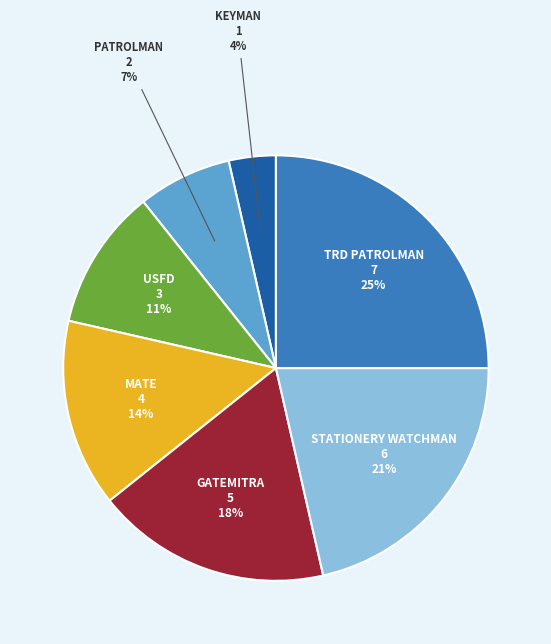

Is there any slice that represents more than half of the pie?

No